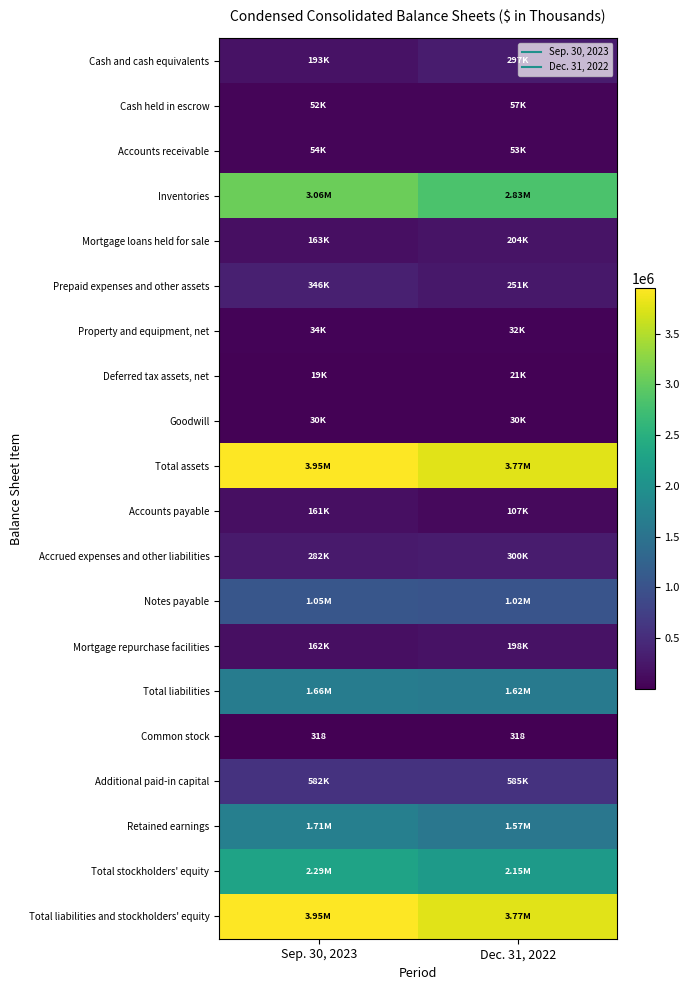

True or false: Accounts payable has a value of 106926 at Dec. 31, 2022.

True